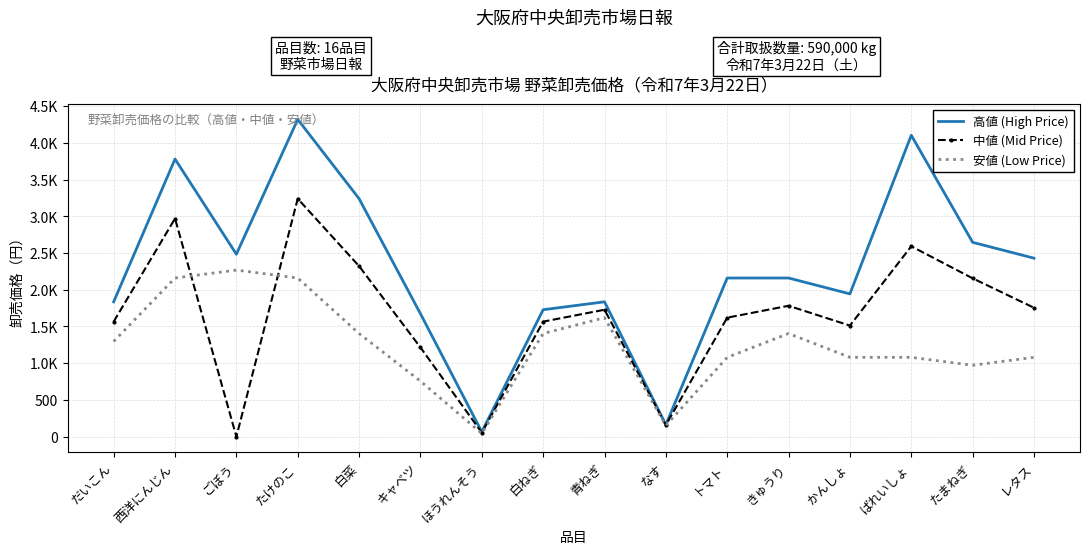

Which series has the largest total across all categories?

高値 (High Price)